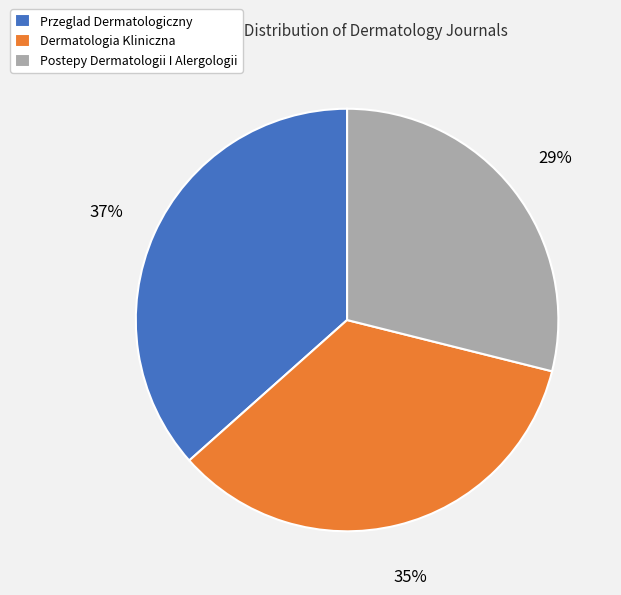

Which slice is the smallest?

Postepy Dermatologii I Alergologii